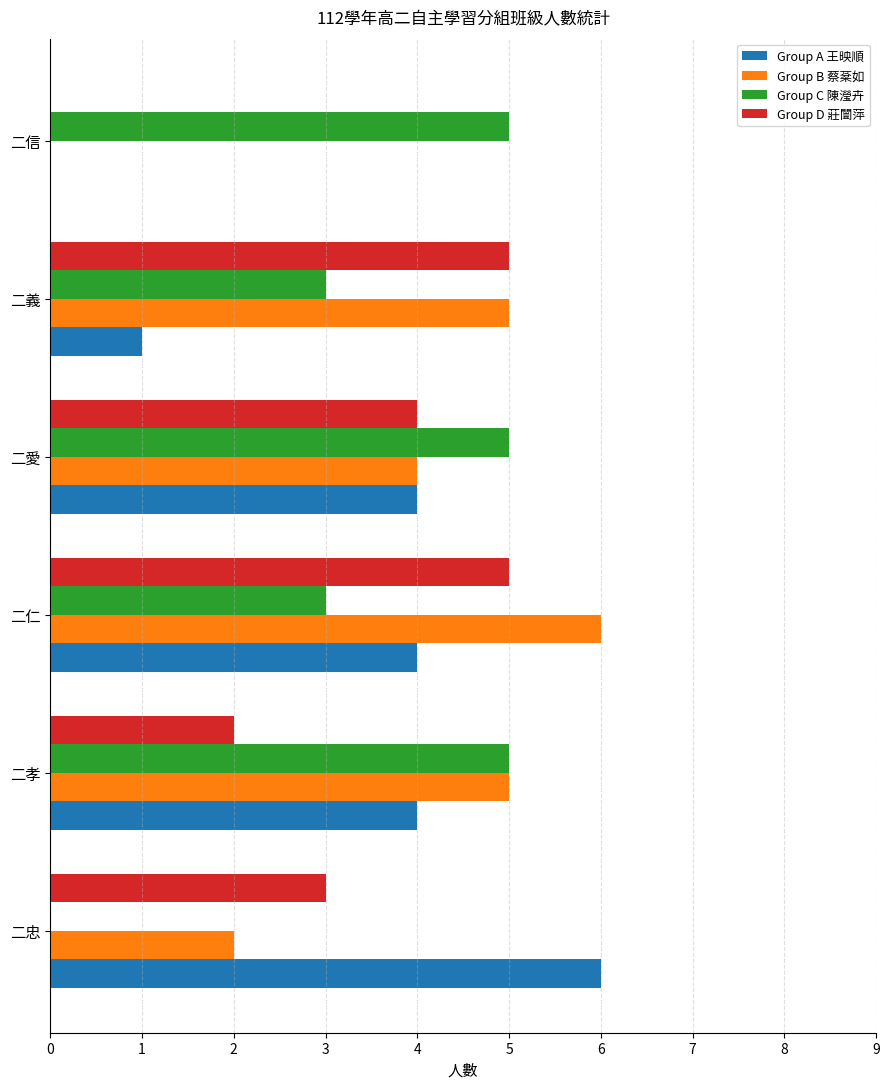

What are all the series names shown in the legend?

Group A 王映順, Group B 蔡棻如, Group C 陳瀅卉, Group D 莊闓萍